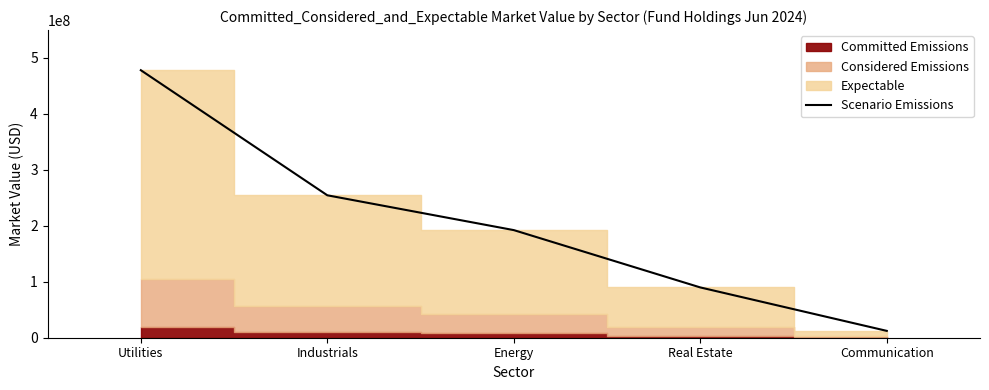

Which label corresponds to the largest value in the chart?

Utilities